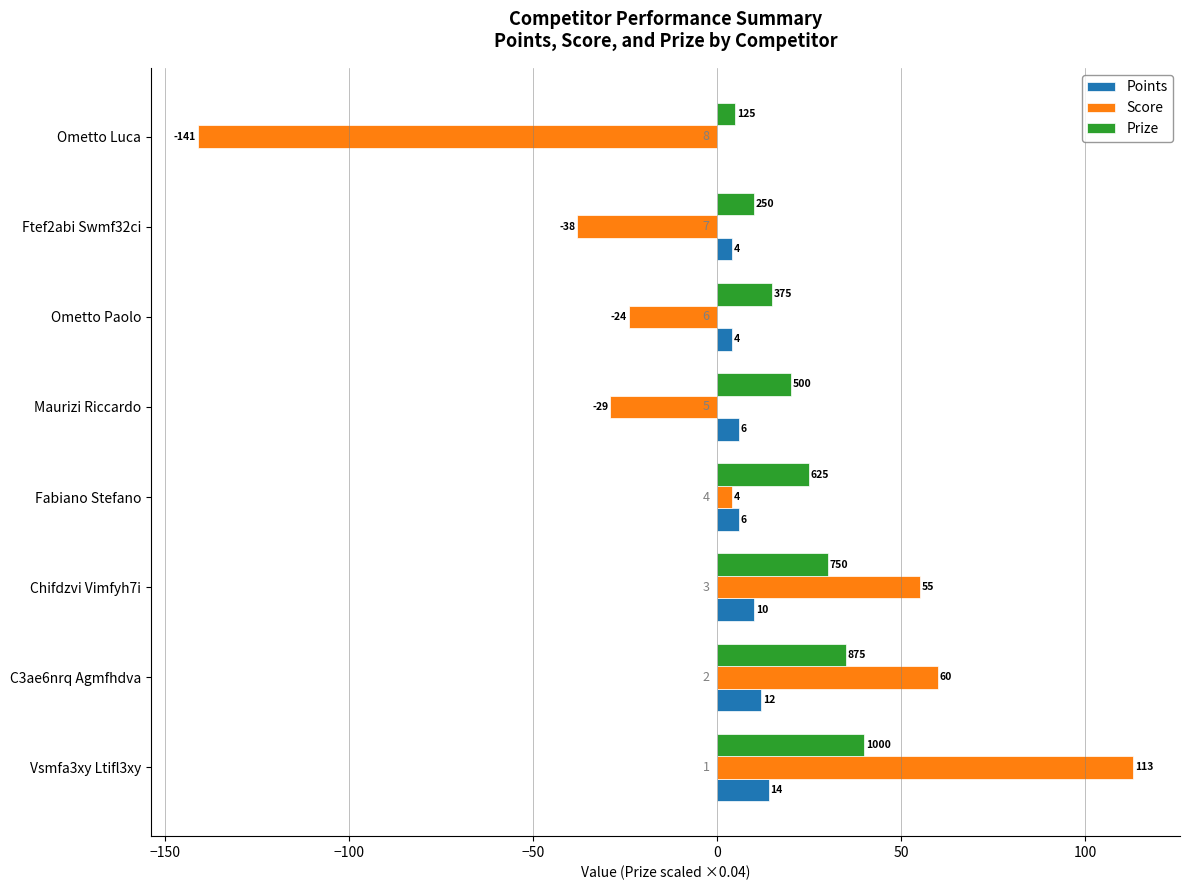

What are all the series names shown in the legend?

Points, Score, Prize